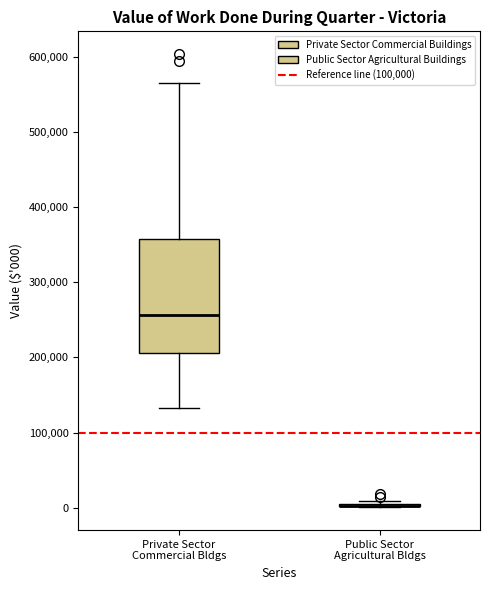

Reading left to right, read every box against the y-axis: the position of its median line, the range the box covers, and the ends of its whiskers. The values are not printed on the chart, so give them approximately, as read against the axis.

Private Sector Commercial Bldgs: median 260000, box 210000 to 360000, whiskers 130000 to 570000
Public Sector Agricultural Bldgs: box collapsed to a line at 0, whiskers 0 to 10000